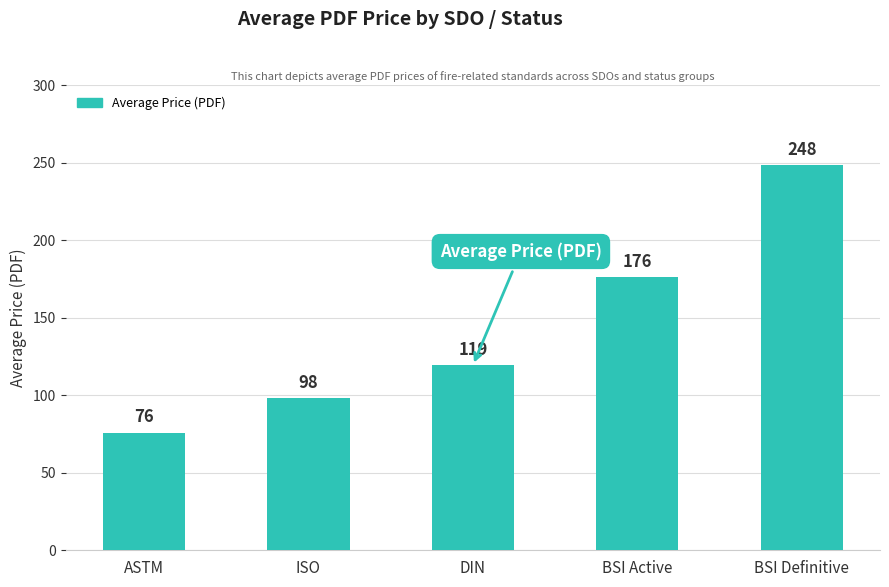

The value at ISO is 98.0. True or false?

True